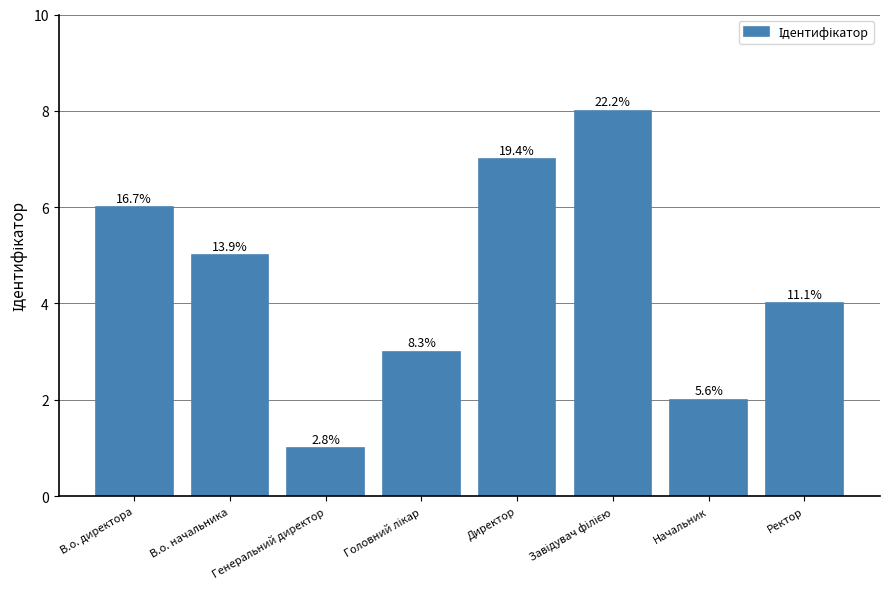

What is the sum of the values at Ректор and В.о. начальника?

9